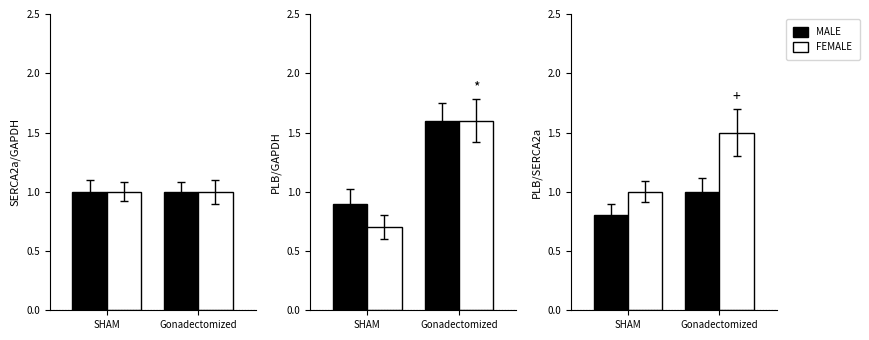

The value of FEMALE at Gonadectomized is 2.3. True or false?

False